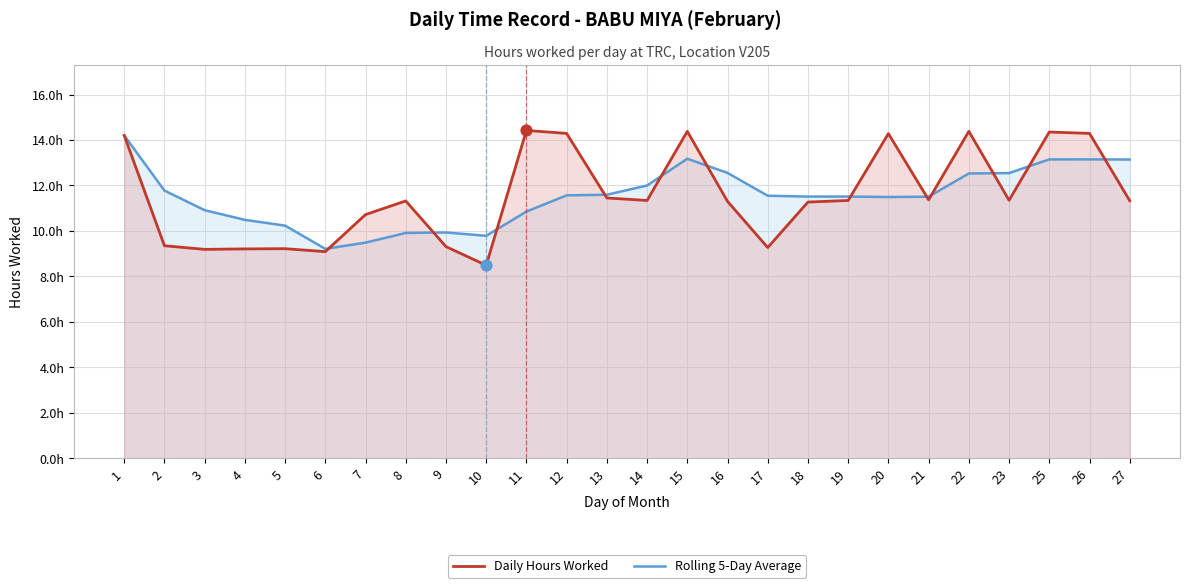

Which series has the widest spread of Y values?

Daily Hours Worked